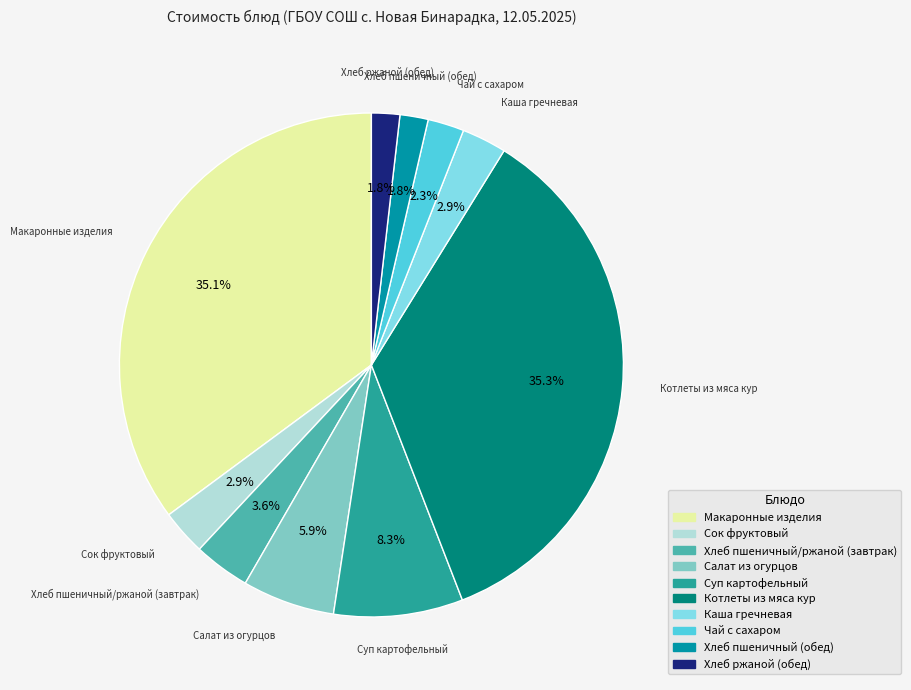

To the nearest percent, what portion does Сок фруктовый represent?

3%